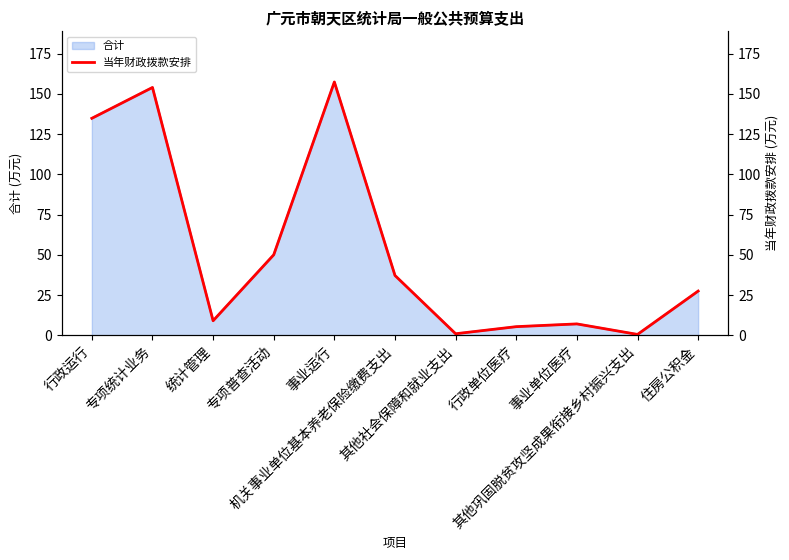

How many points are higher than both their immediate neighbors (excluding endpoints)?

3